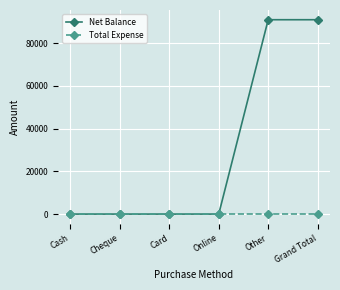

Which series has the largest total across all categories?

Net Balance